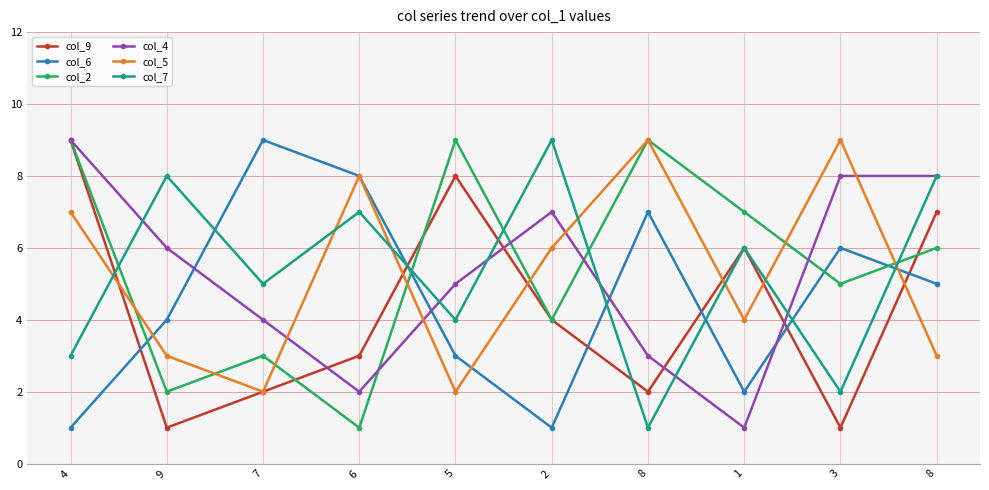

What are all the series names shown in the legend?

col_9, col_6, col_2, col_4, col_5, col_7